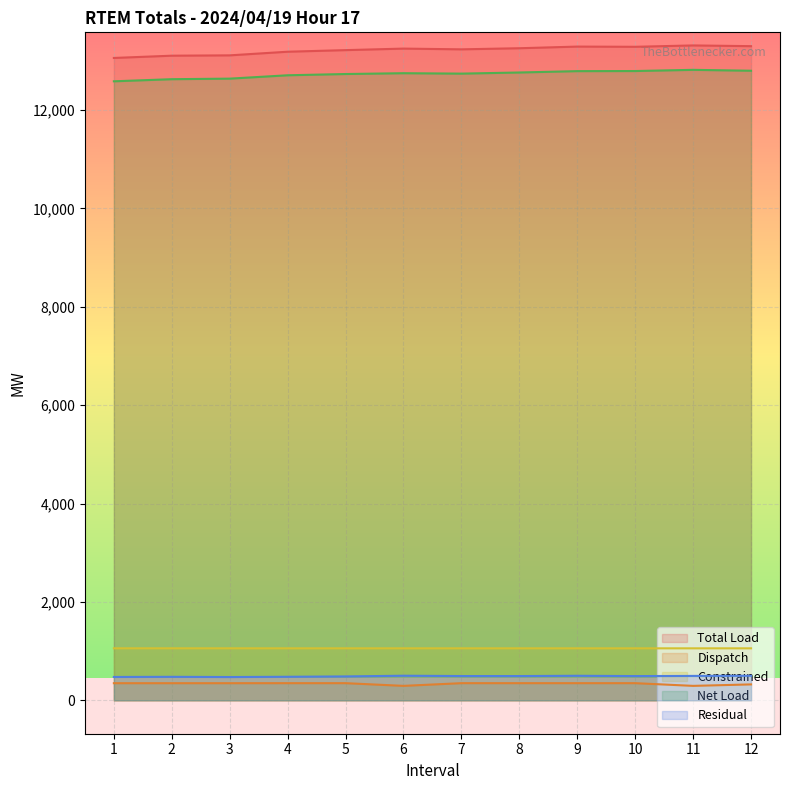

Where is the first local minimum for Dispatch?

6